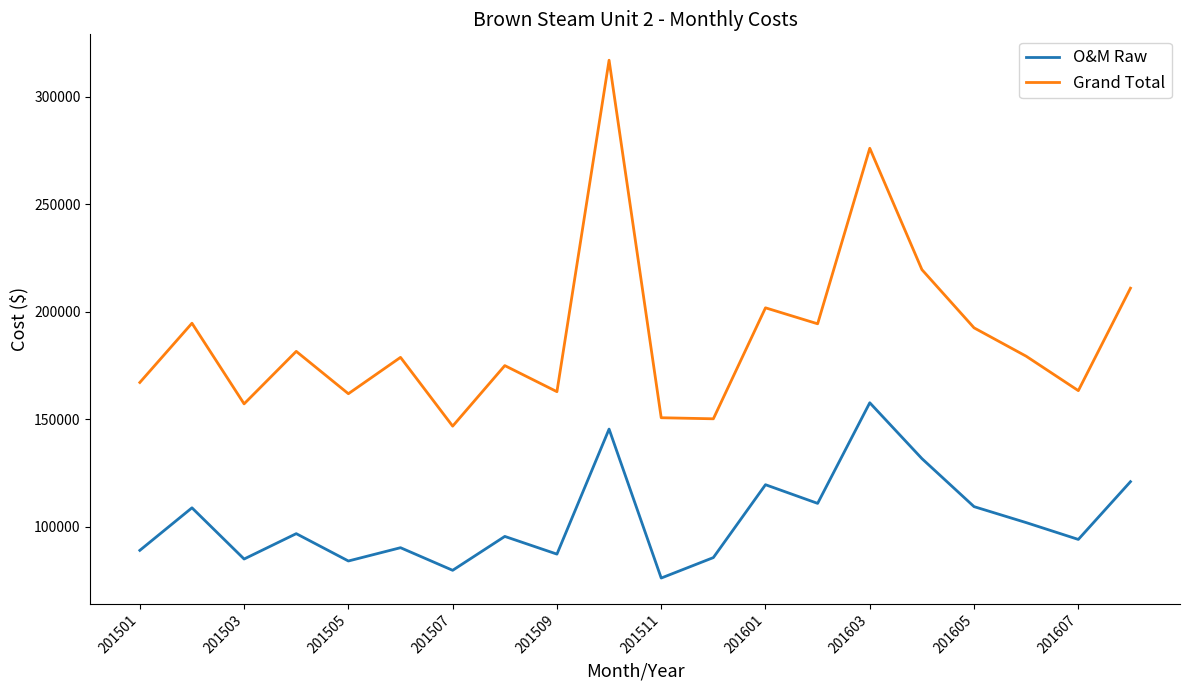

What are all the series names shown in the legend?

O&M Raw, Grand Total